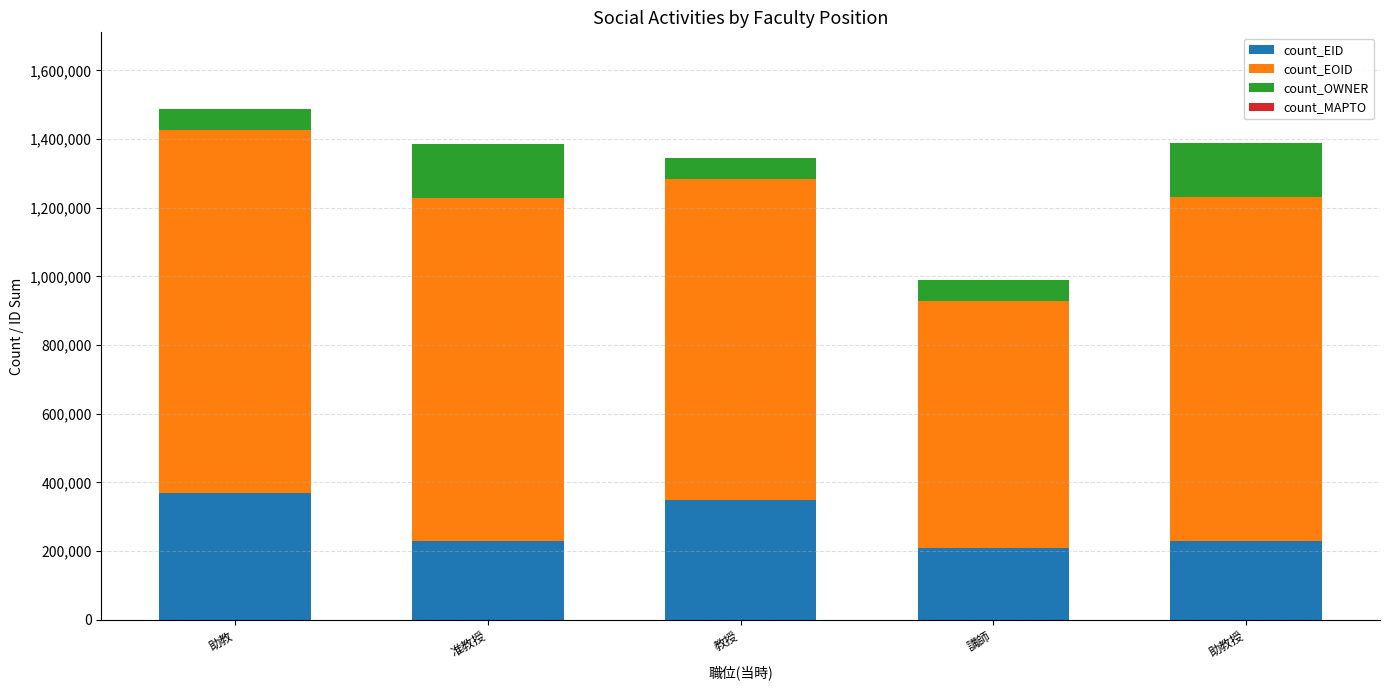

What is the lowest value of the count_EID series?

210099